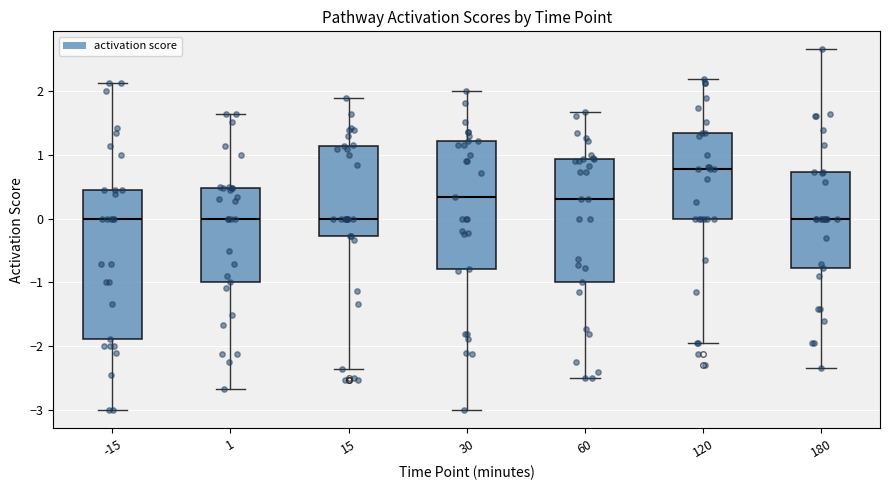

Reading left to right, read every box against the y-axis: the position of its median line, the range the box covers, and the ends of its whiskers. The values are not printed on the chart, so give them approximately, as read against the axis.

-15: median 0.0, box -1.9 to 0.4, whiskers -3.0 to 2.1
1: median 0.0, box -1.0 to 0.5, whiskers -2.7 to 1.6
15: median 0.0, box -0.3 to 1.1, whiskers -2.4 to 1.9
30: median 0.3, box -0.8 to 1.2, whiskers -3.0 to 2.0
60: median 0.3, box -1.0 to 0.9, whiskers -2.5 to 1.7
120: median 0.8, box 0.0 to 1.3, whiskers -1.9 to 2.2
180: median 0.0, box -0.8 to 0.7, whiskers -2.3 to 2.6